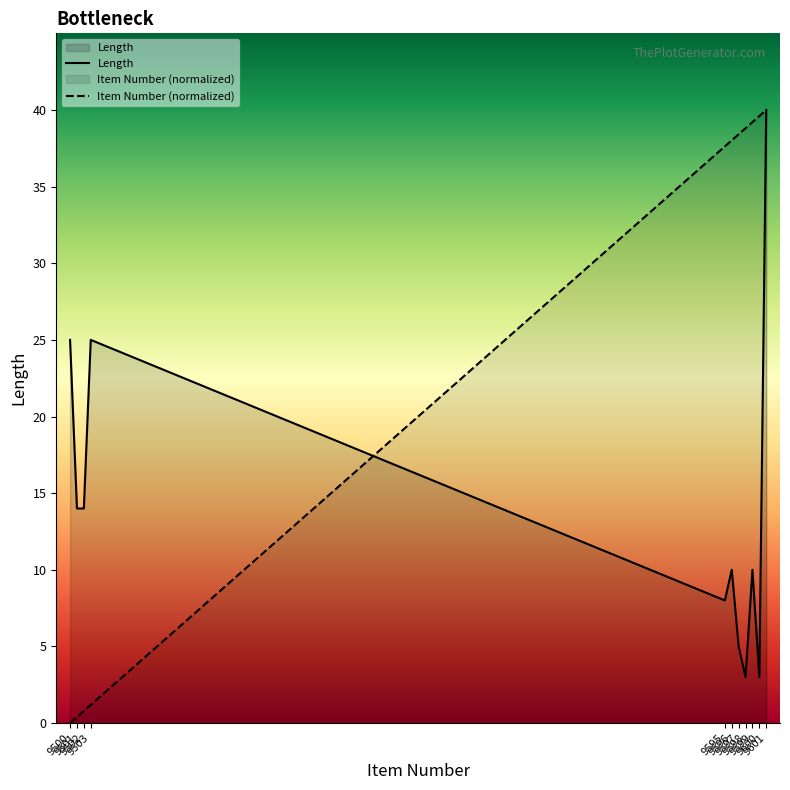

List the series in order of their overall mean, highest first.

Item Number (normalized), Length